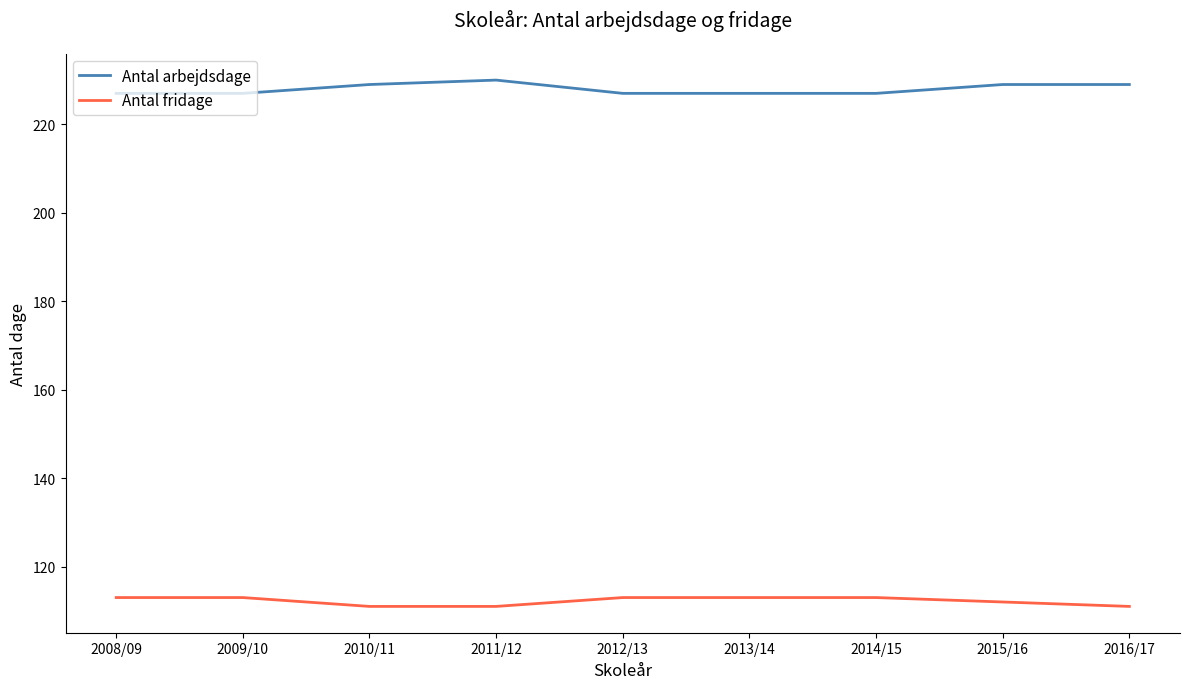

Reading left to right, extract all data points from this chart.

Antal arbejdsdage: 2008/09=227	2009/10=227	2010/11=229	2011/12=230	2012/13=227	2013/14=227	2014/15=227	2015/16=229	2016/17=229
Antal fridage: 2008/09=113	2009/10=113	2010/11=111	2011/12=111	2012/13=113	2013/14=113	2014/15=113	2015/16=112	2016/17=111